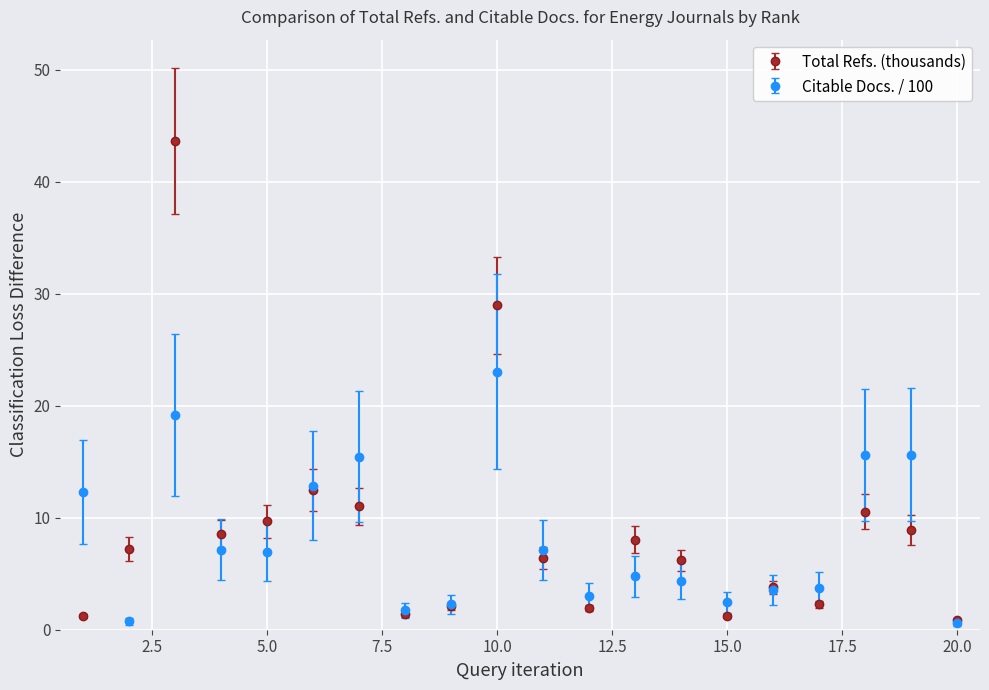

What is the maximum value for Citable Docs. / 100?

23.0